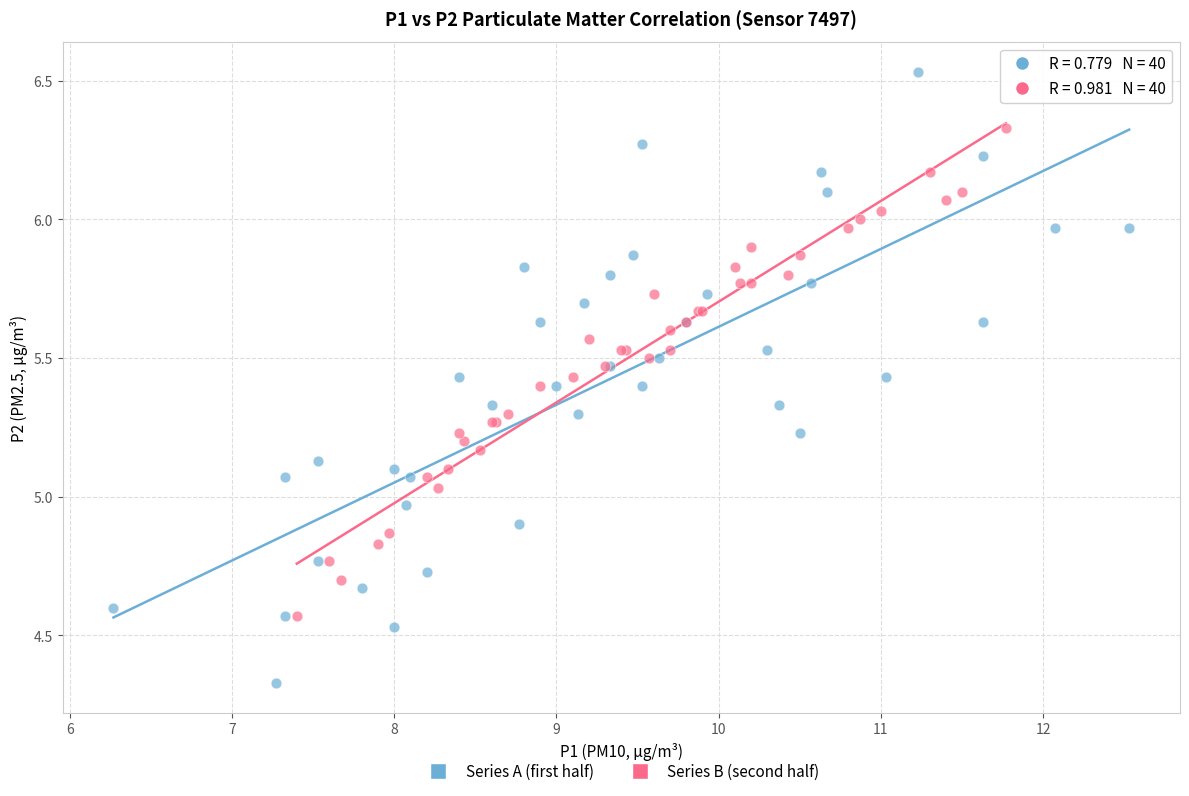

Which series has the largest Y range (max minus min)?

Series A (first half)